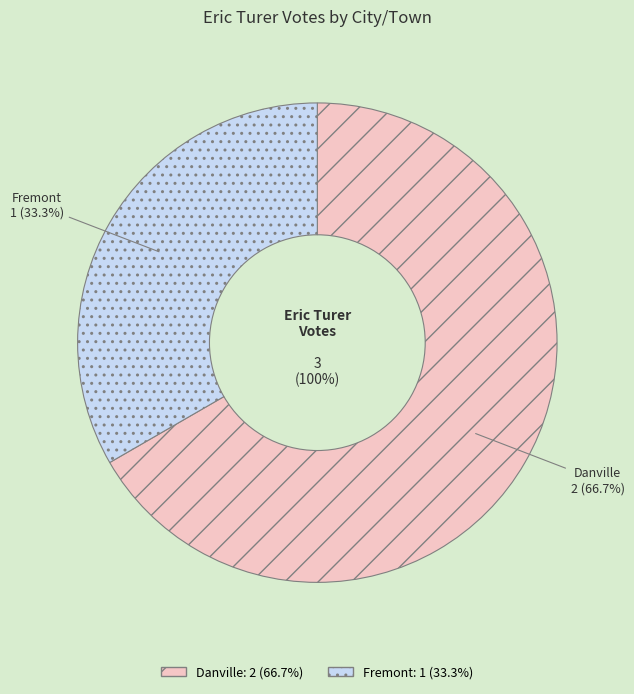

Which slice is the largest?

Danville